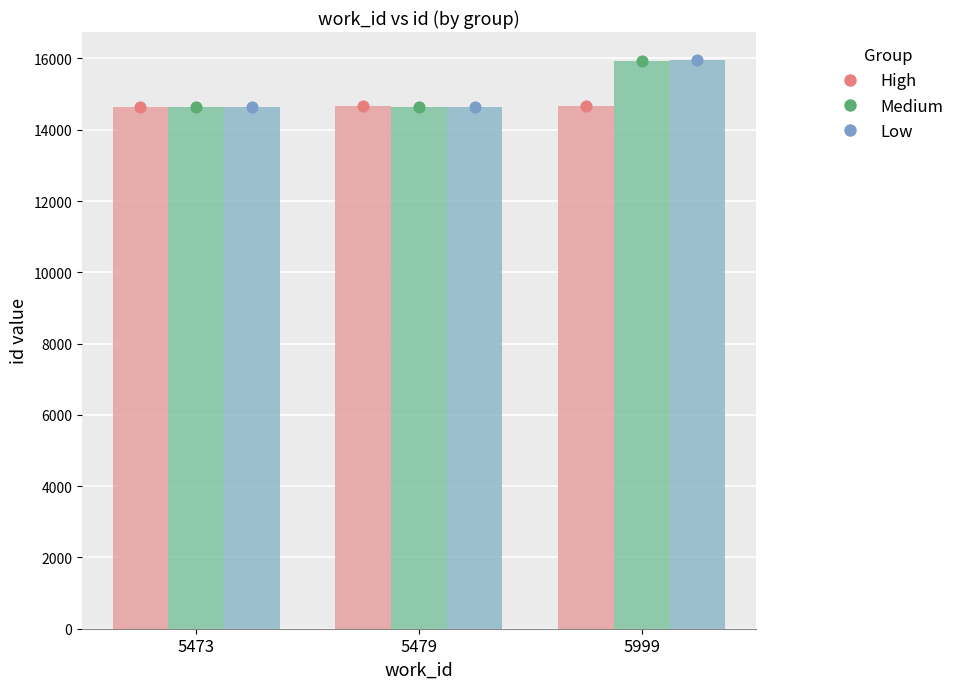

At how many categories does at least one series exceed 15727?

1